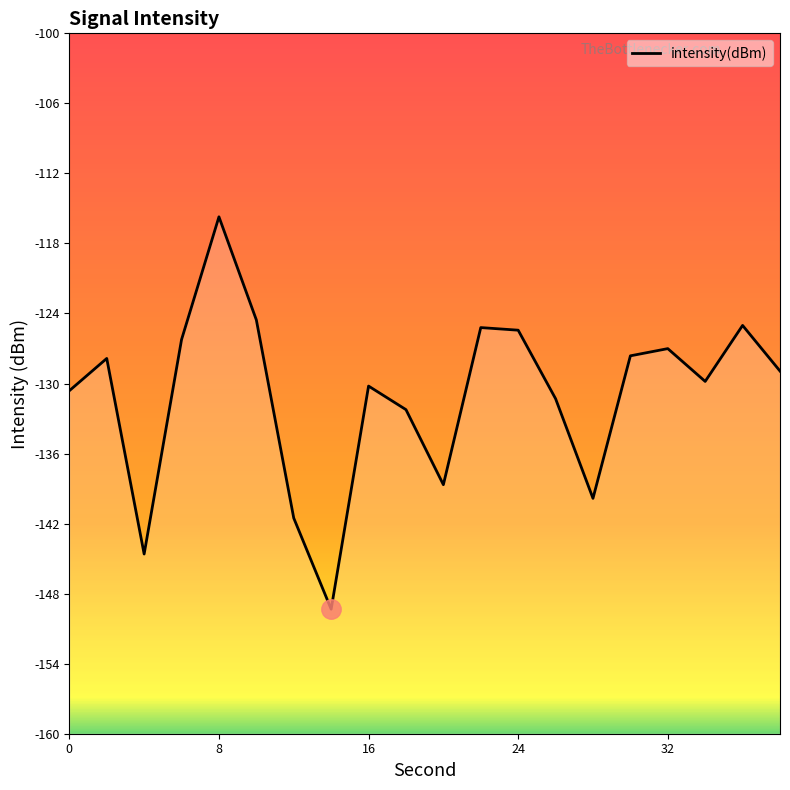

The value at 24 is -40.3. True or false?

False